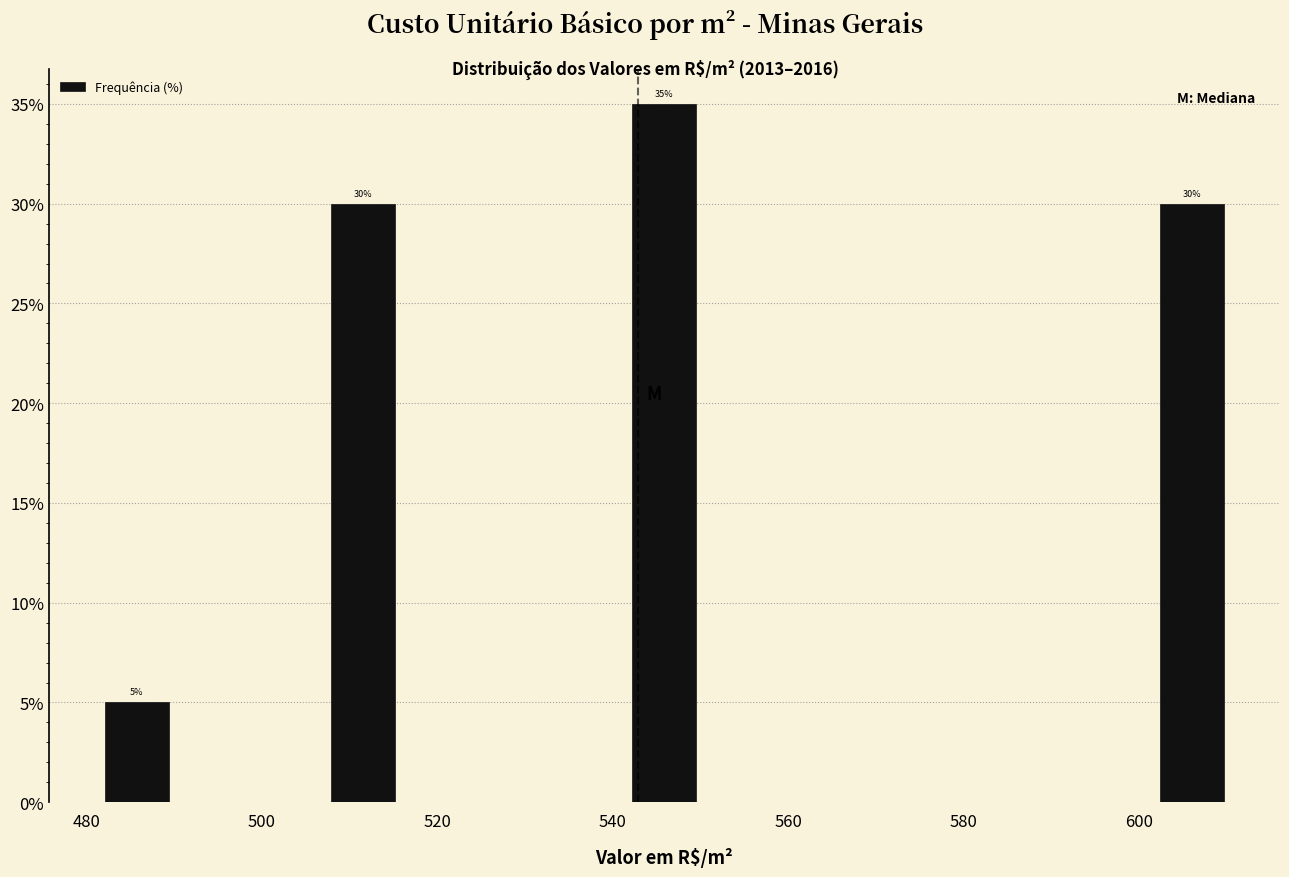

Which range on the x-axis has the tallest bar?

542 to 550